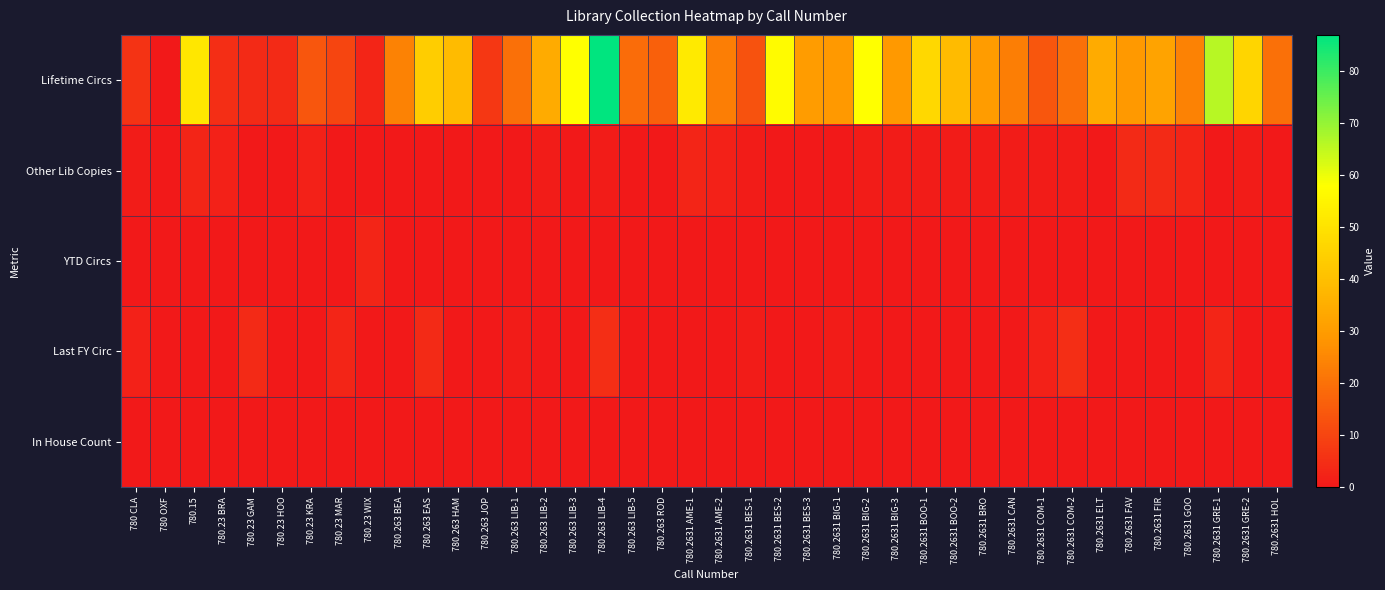

Between 780.23 BRA and 780.2631 BIG-2, which series saw the biggest shift?

Lifetime Circs